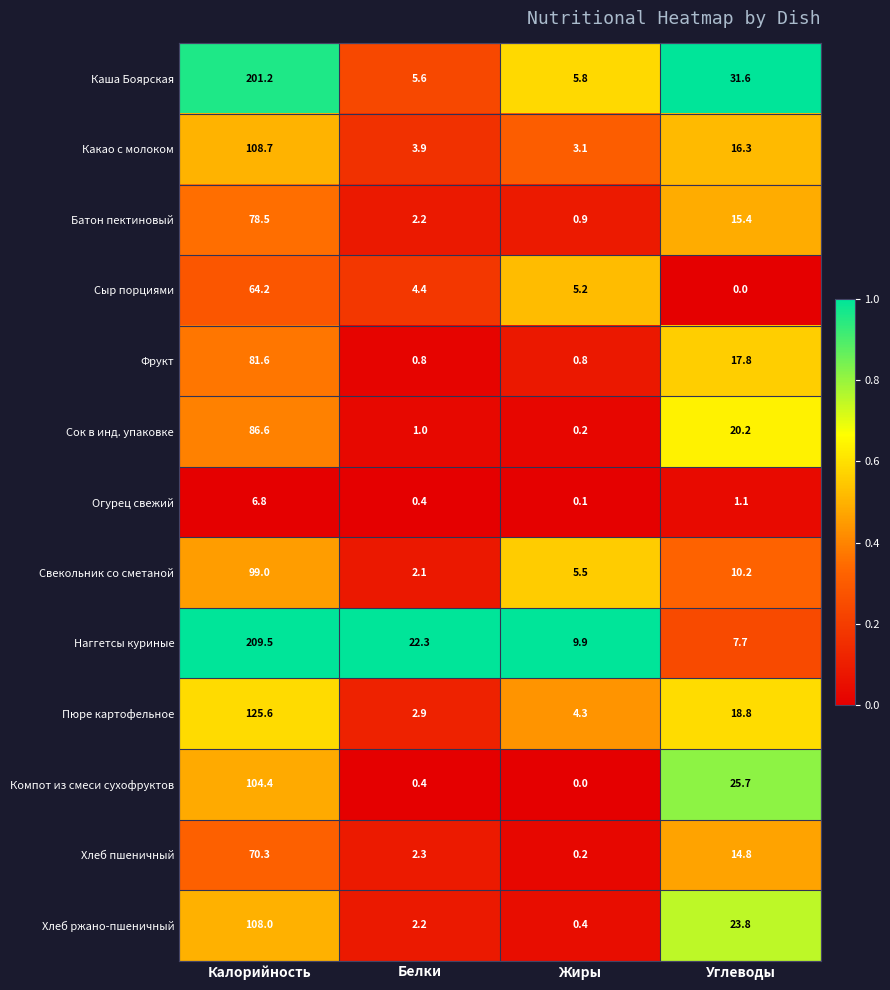

The value of Пюре картофельное at Калорийность is 125.6. True or false?

True